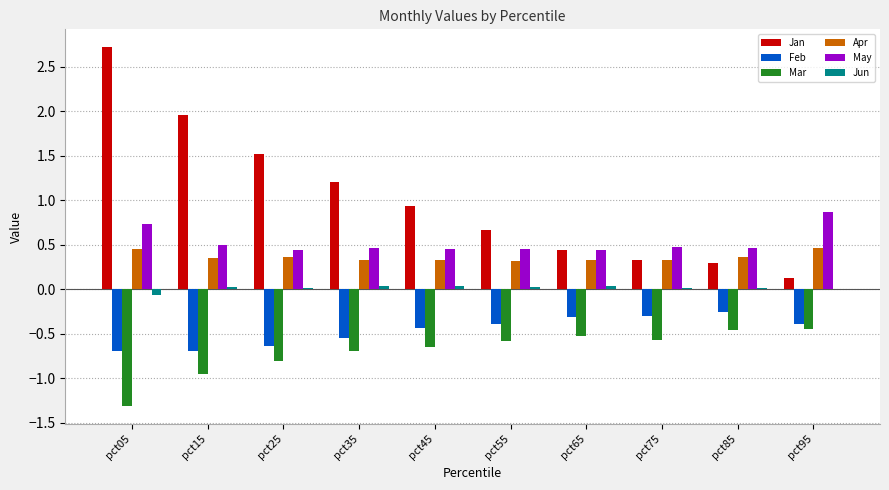

At which label does May reach its peak?

pct95